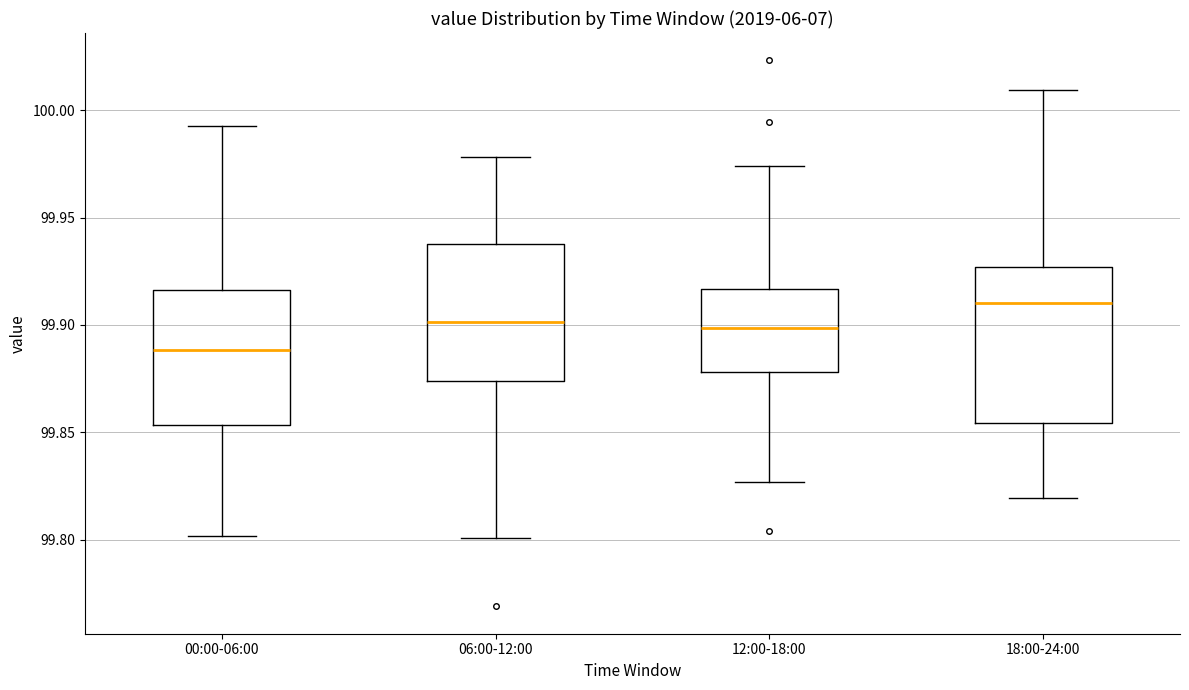

Comparing the boxes themselves (not the whiskers), which one is the tallest?

18:00-24:00